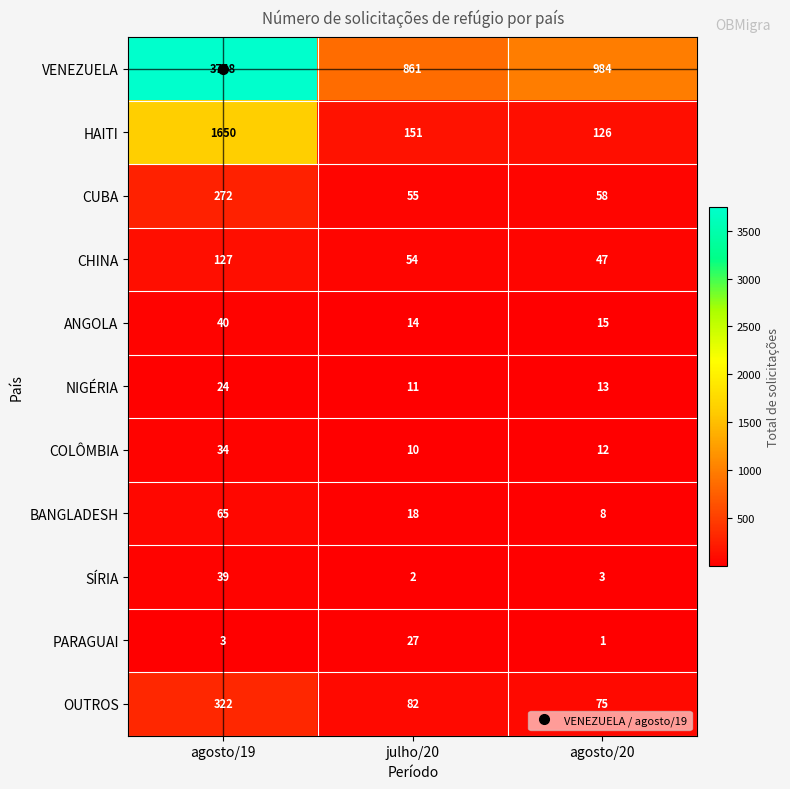

What is the approximate value of HAITI at julho/20, to the nearest 10?

150